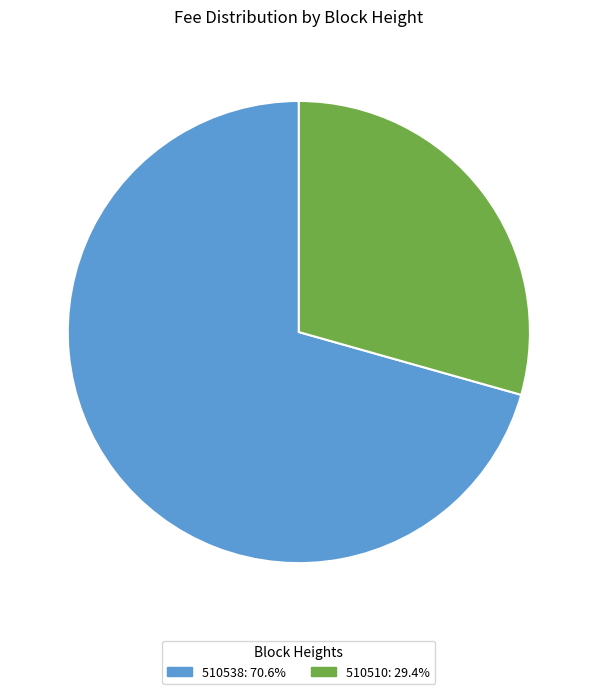

Count the number of slices in the pie.

2